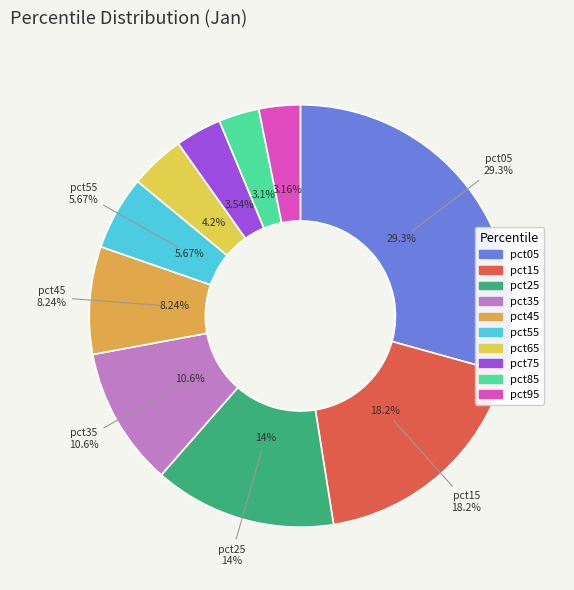

How much of the chart is everything except pct85?

96.9%